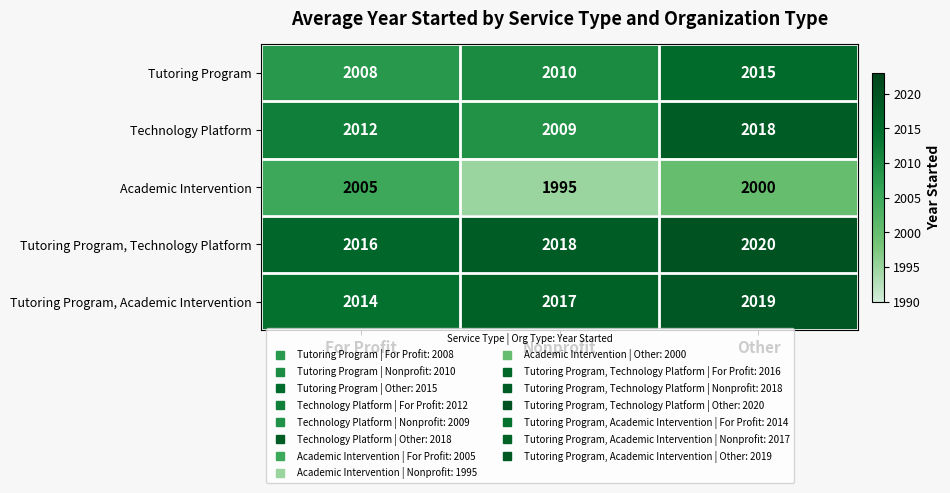

What is the difference between the maximum and minimum values in the Academic Intervention series?

10